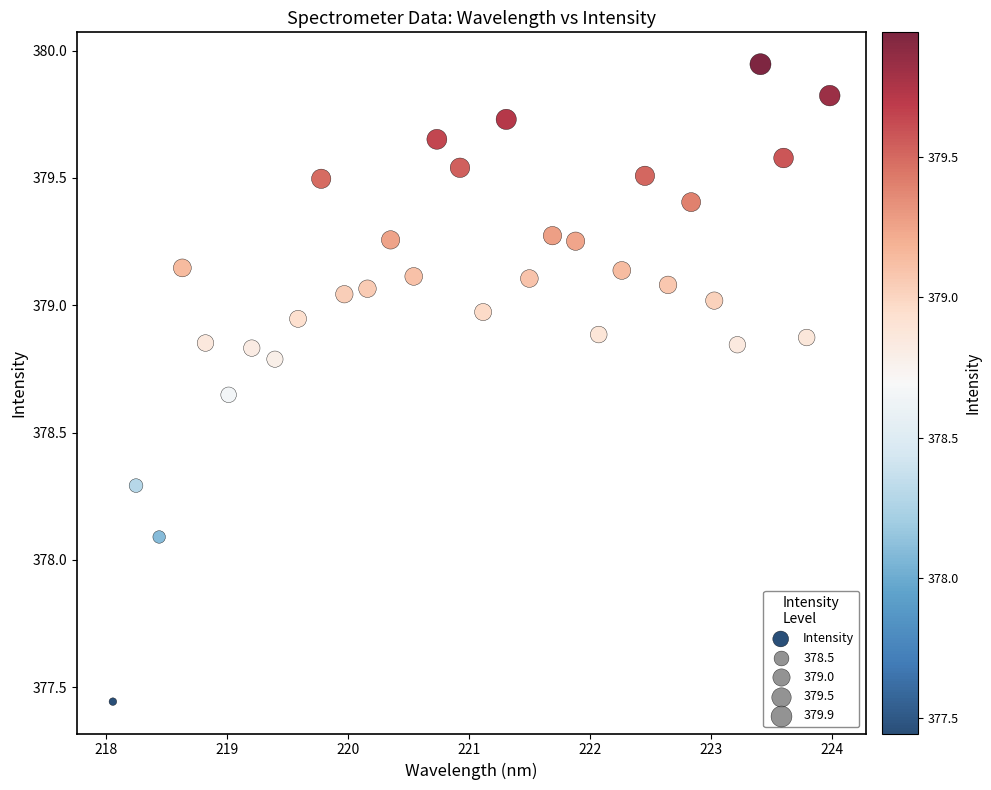

What Y value in the scatter plot is closest to 378?

378.1